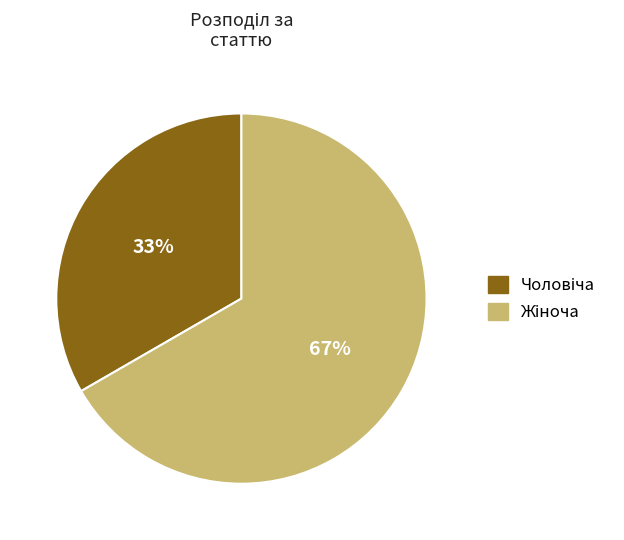

How many slices are in this pie chart?

2